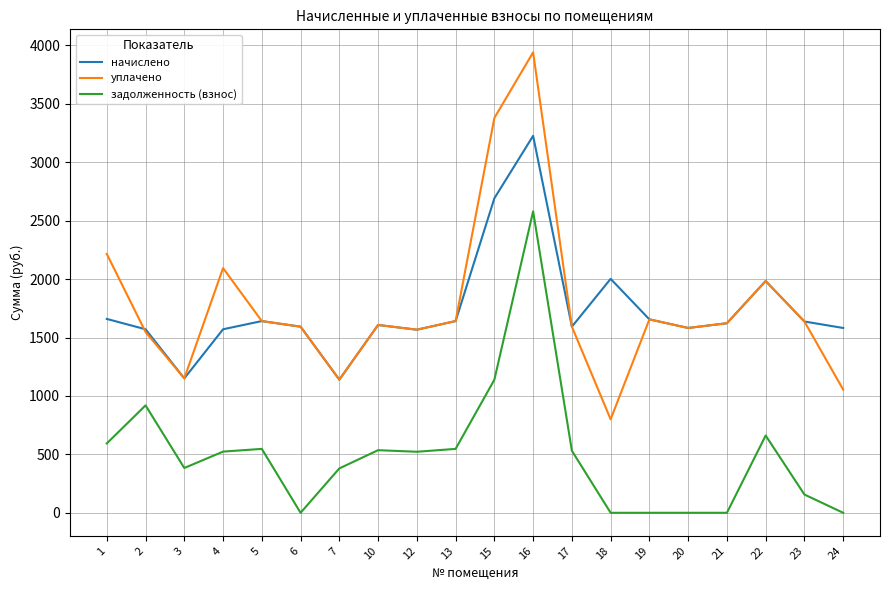

At how many categories does at least one series exceed 609?

20